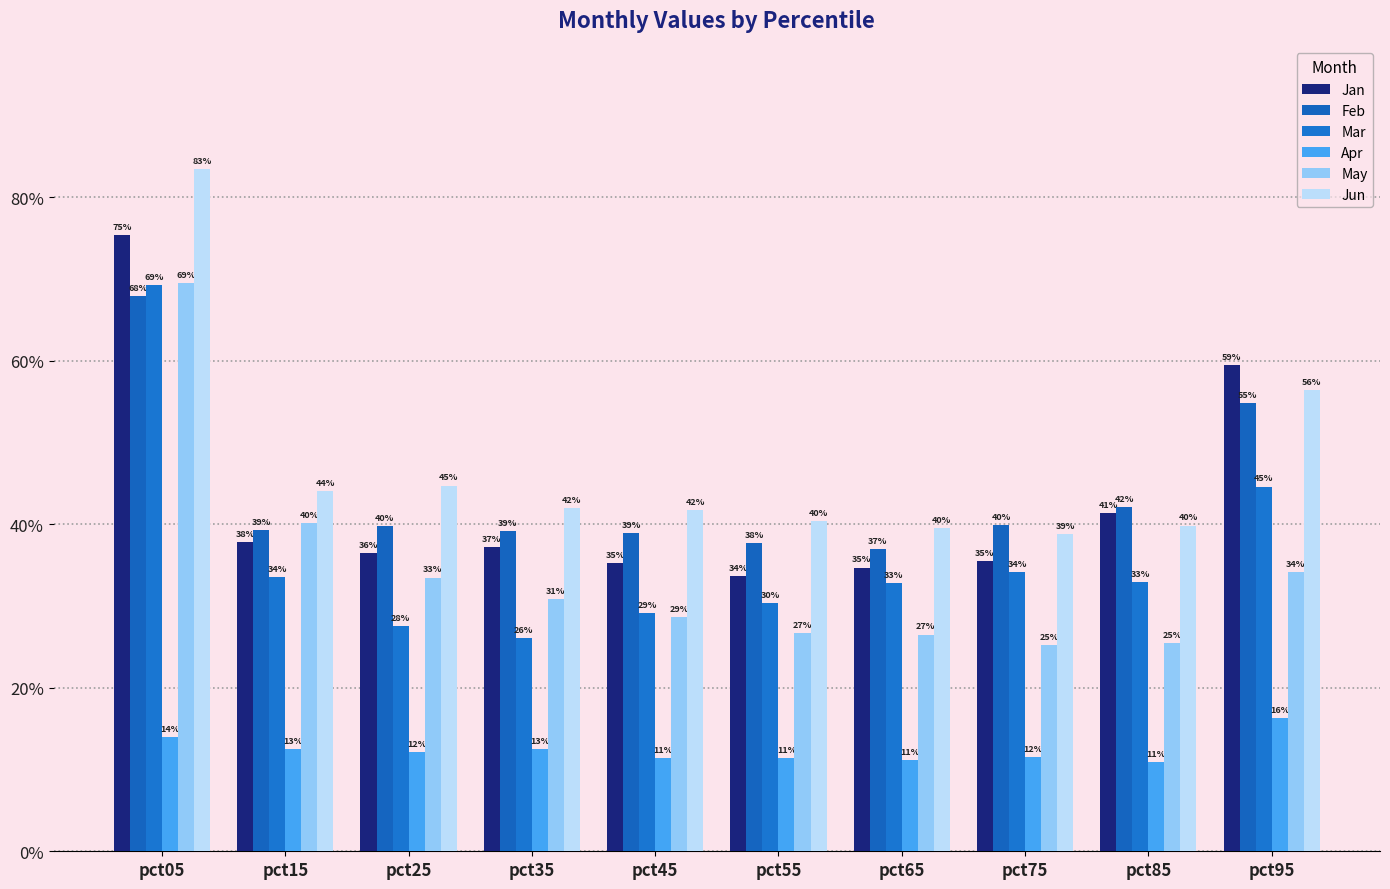

At how many categories does at least one series exceed 0?

10